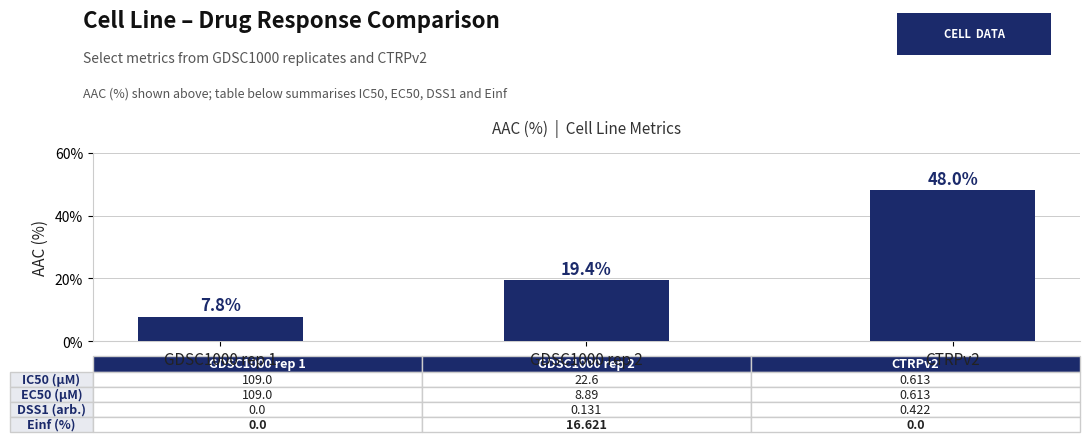

What is the label of the 3rd bar from the right?

GDSC1000 rep 1